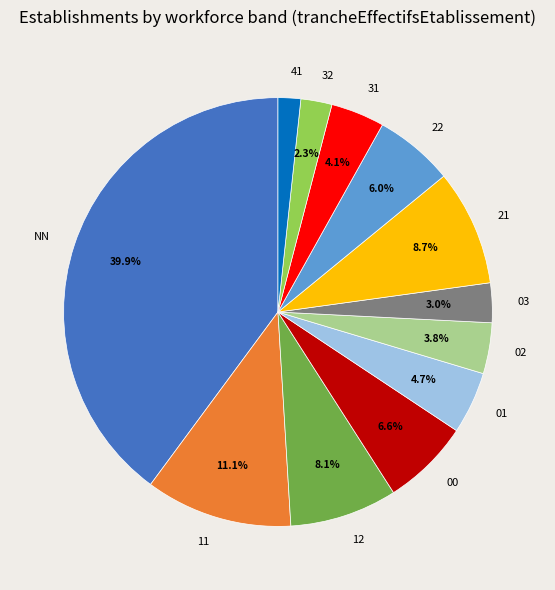

To the nearest percent, what is the difference between the NN and 02 slice percentages?

36%